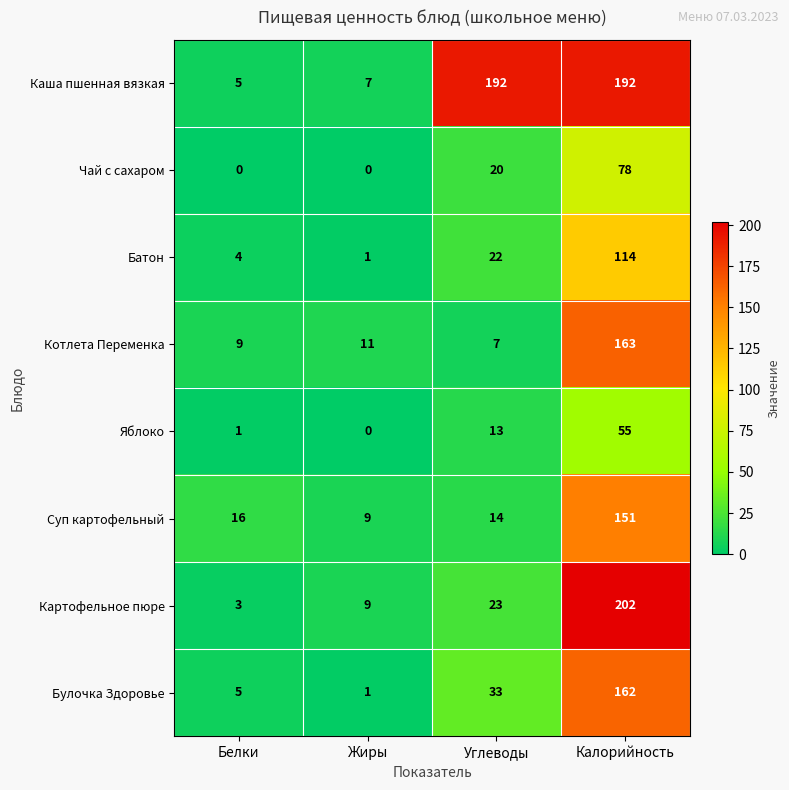

Which series changed the most between Белки and Жиры?

Суп картофельный